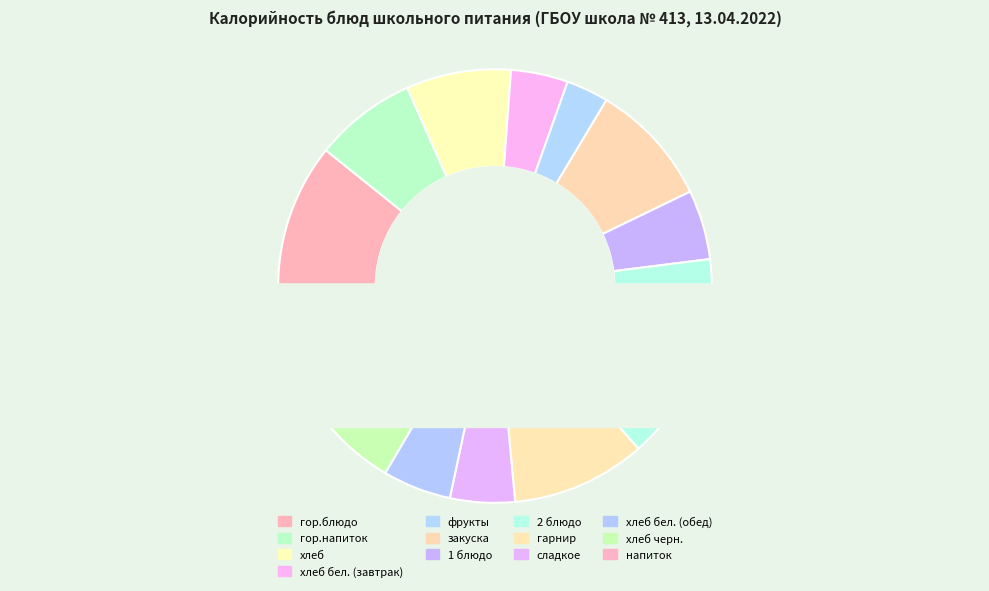

What percentage do закуска and гор.напиток together represent?

16.8%